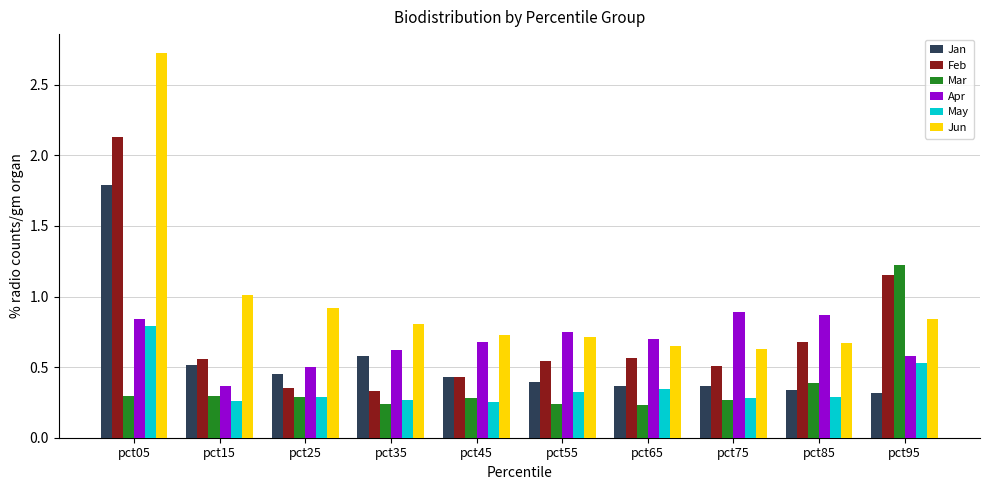

How many categories are shown in the chart?

10